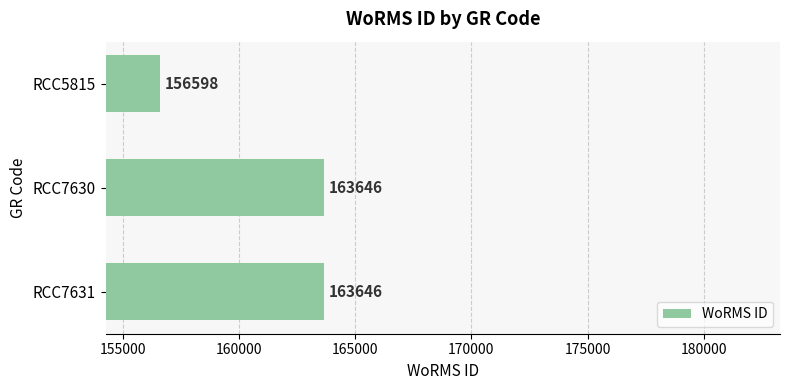

Which category has the lowest value across all series?

RCC5815